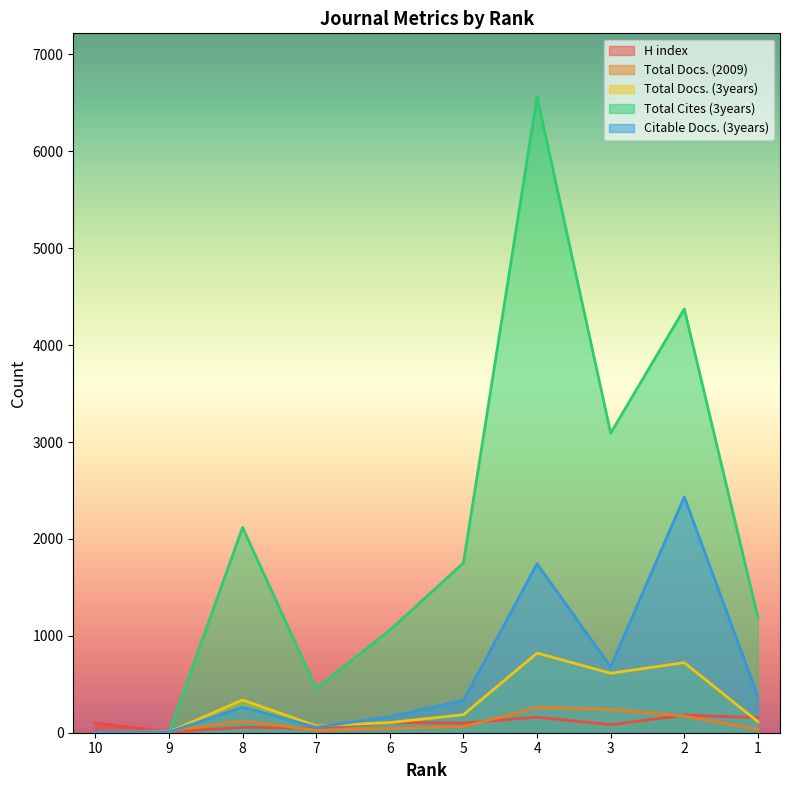

True or false: Citable Docs. (3years) has more than 2 interior local peaks.

True